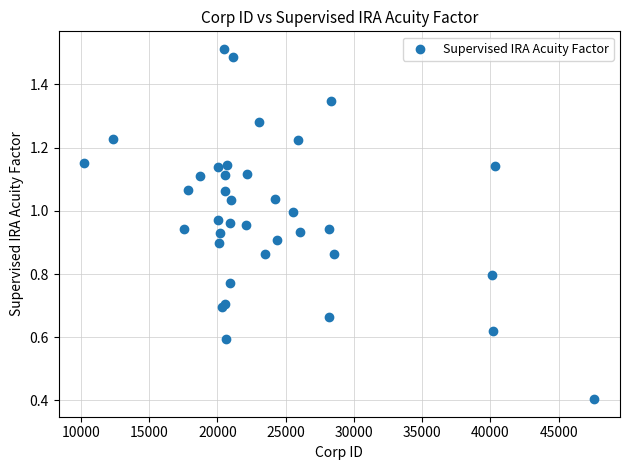

What Y value in the scatter plot is closest to 0?

0.4